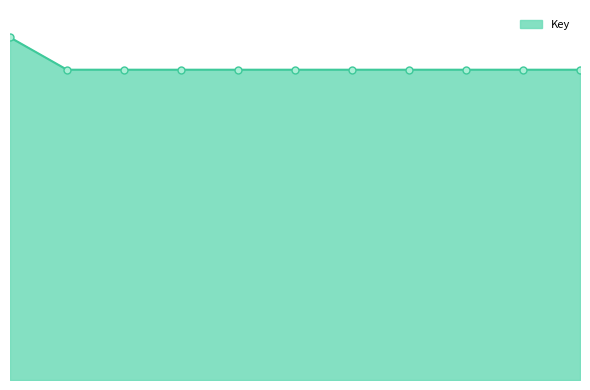

Does the chart have visible grid lines?

No